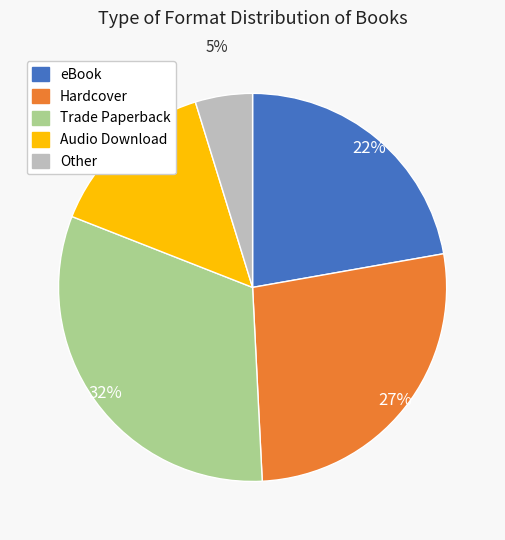

To the nearest percent, what is the difference between the largest and smallest slice percentages?

27%